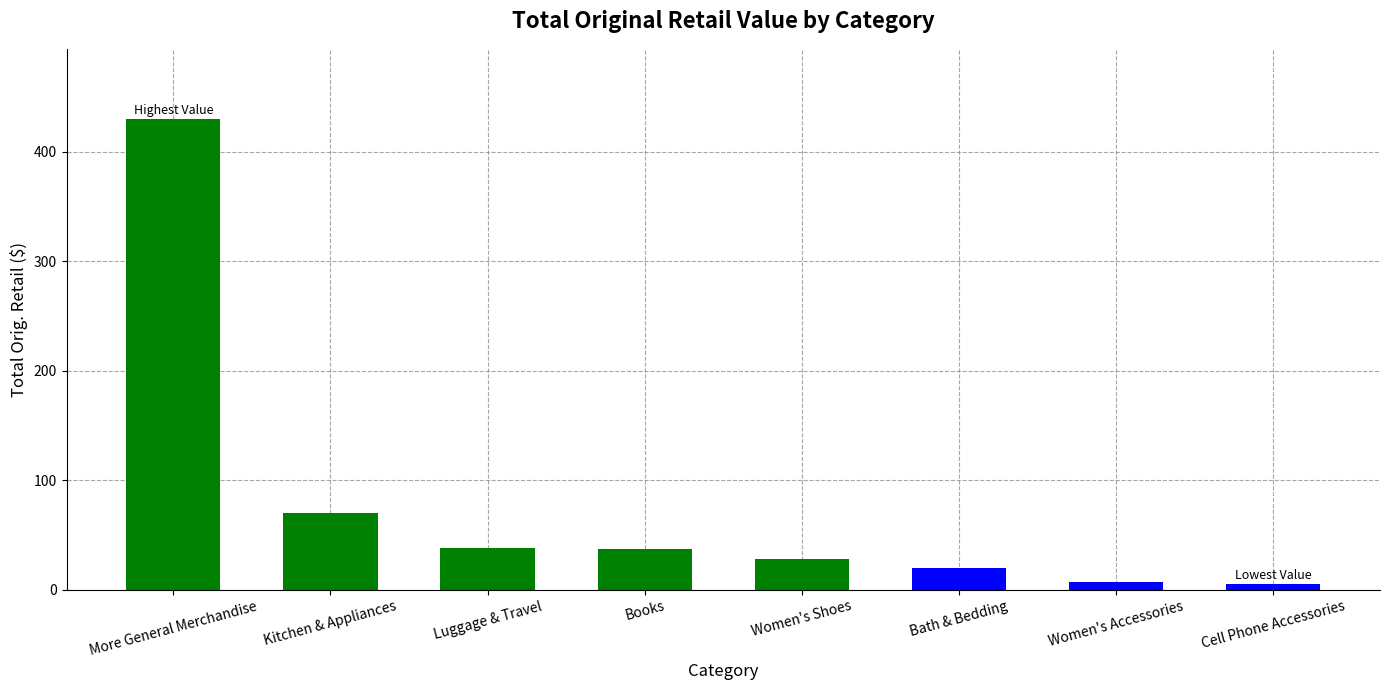

At which label does the data first exceed 36?

More General Merchandise